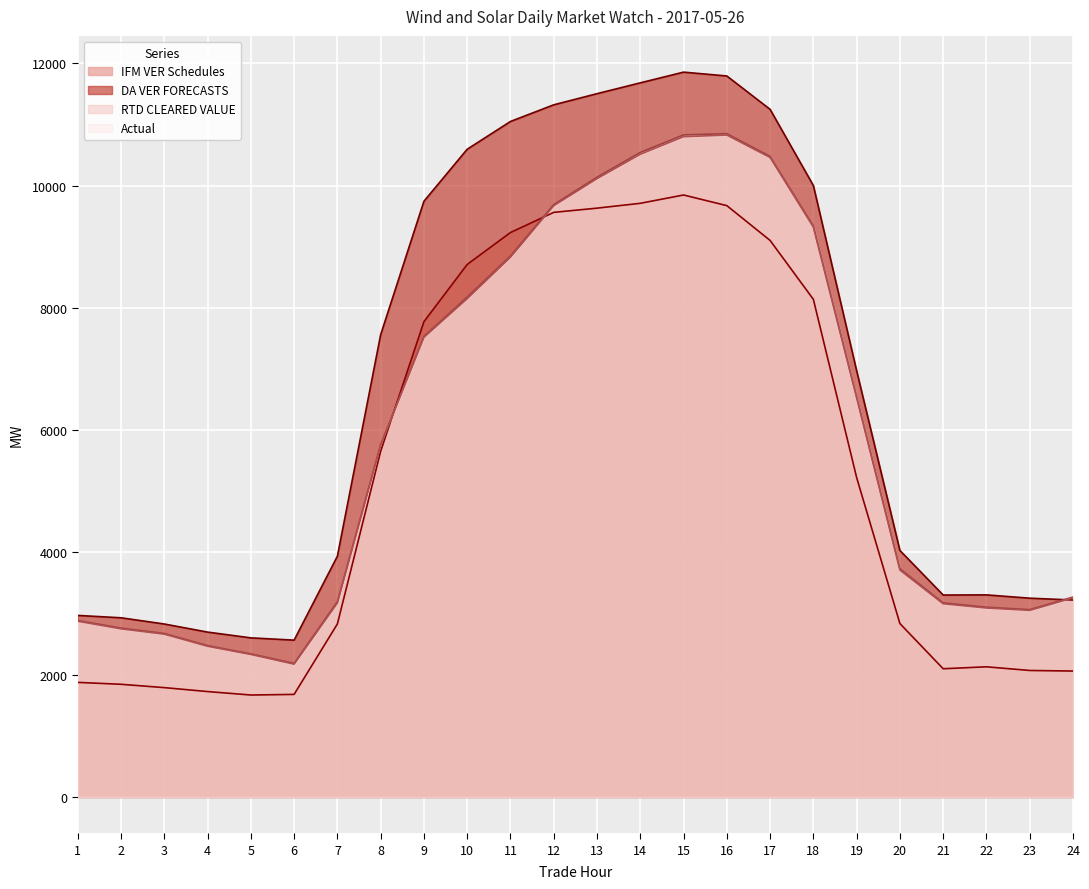

True or false: Actual has more than 1 interior local peaks.

False